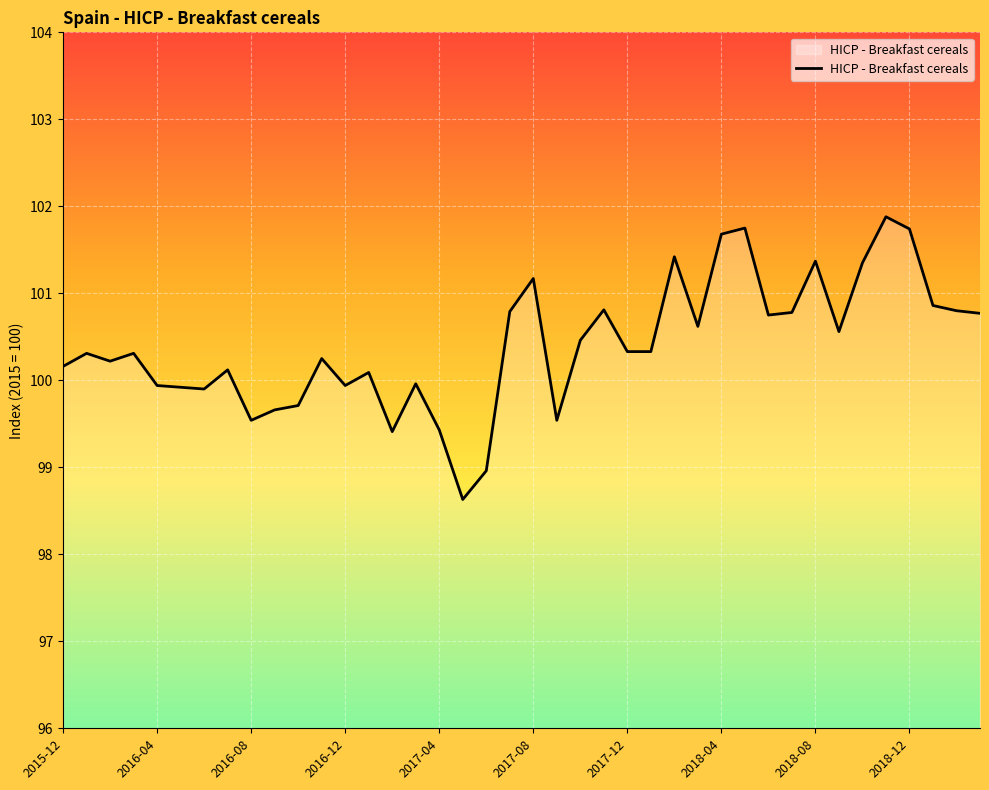

What is the smallest value displayed?

98.6